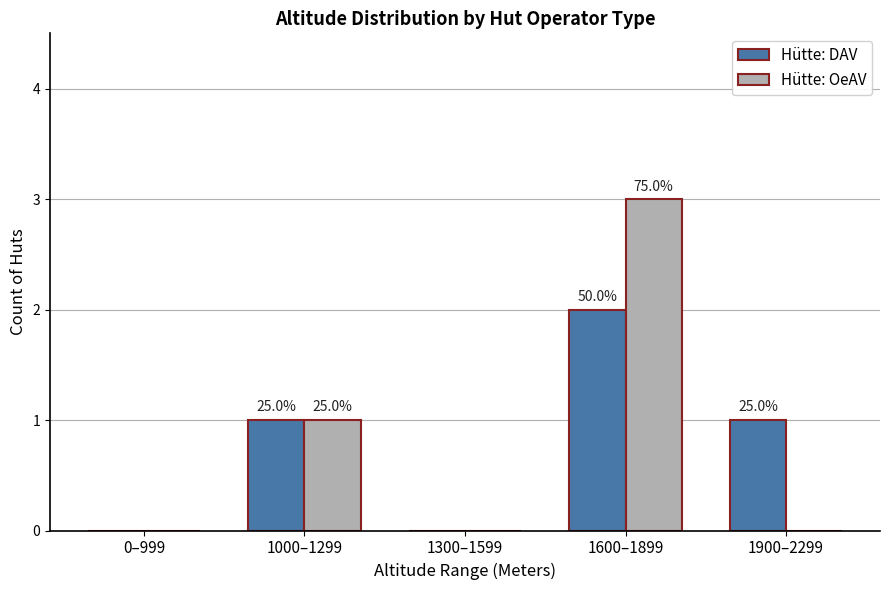

True or false: Hütte: OeAV has a value of 3 at 1600–1899.

True